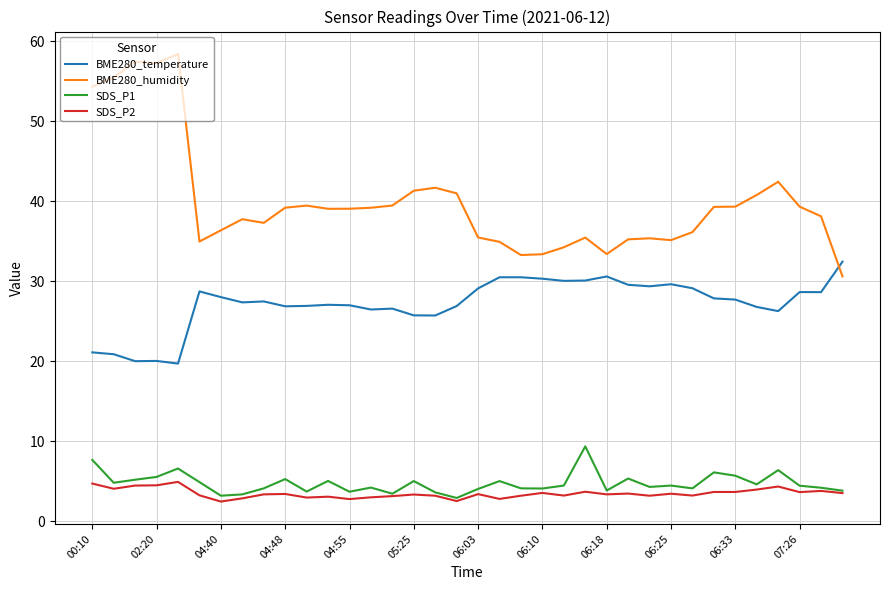

Which series has the largest total across all categories?

BME280_humidity